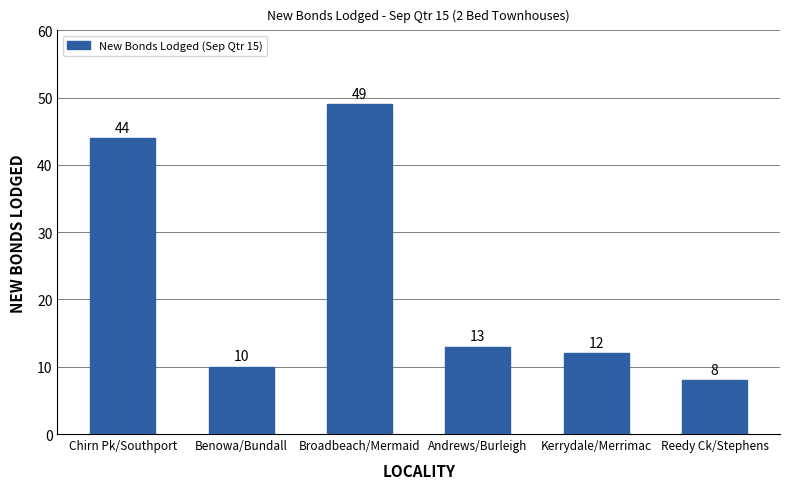

Reading left to right, extract all data points from this chart.

44	10	49	13	12	8